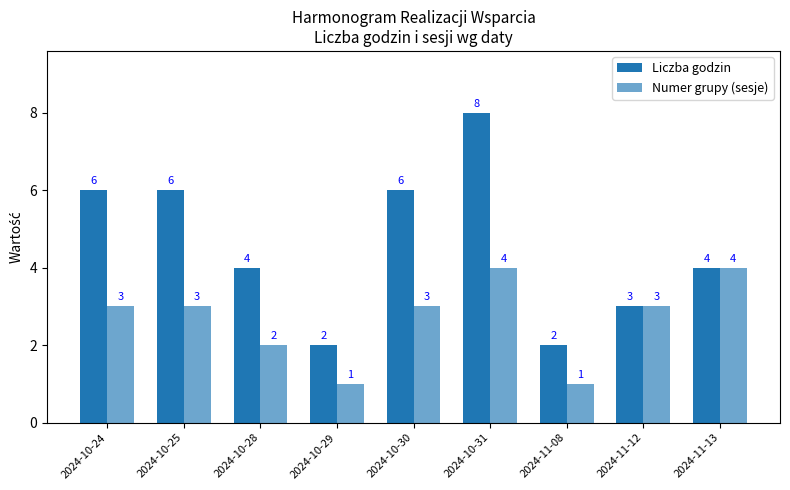

Count the Liczba godzin values in the range 3 to 6.

6